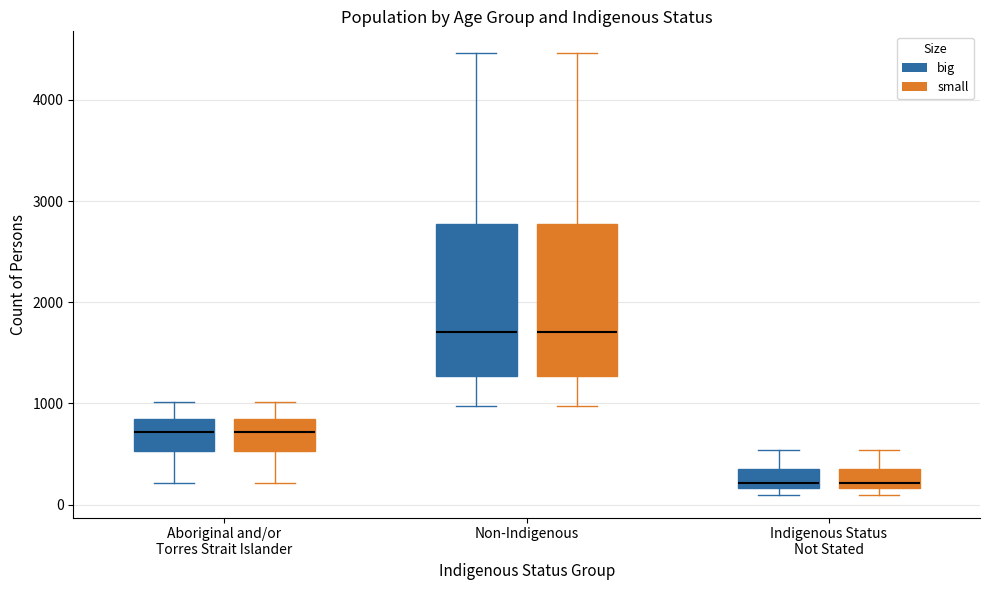

Reading left to right, read every box against the y-axis: the position of its median line, the range the box covers, and the ends of its whiskers. The values are not printed on the chart, so give them approximately, as read against the axis.

Aboriginal and/or Torres Strait Islander (big): median 700, box 500 to 800, whiskers 200 to 1000
Aboriginal and/or Torres Strait Islander (small): median 700, box 500 to 800, whiskers 200 to 1000
Non-Indigenous (big): median 1700, box 1300 to 2800, whiskers 1000 to 4500
Non-Indigenous (small): median 1700, box 1300 to 2800, whiskers 1000 to 4500
Indigenous Status Not Stated (big): median 200 (just above the box's lower edge), box 200 to 400, whiskers 100 to 500
Indigenous Status Not Stated (small): median 200 (just above the box's lower edge), box 200 to 400, whiskers 100 to 500